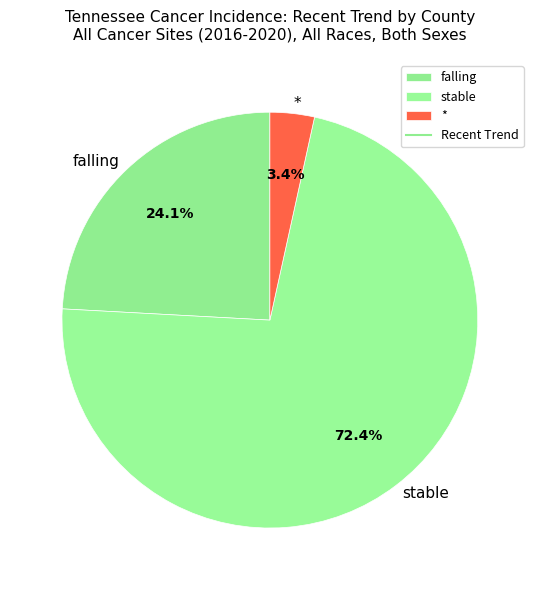

Which category has the biggest portion of the pie?

stable